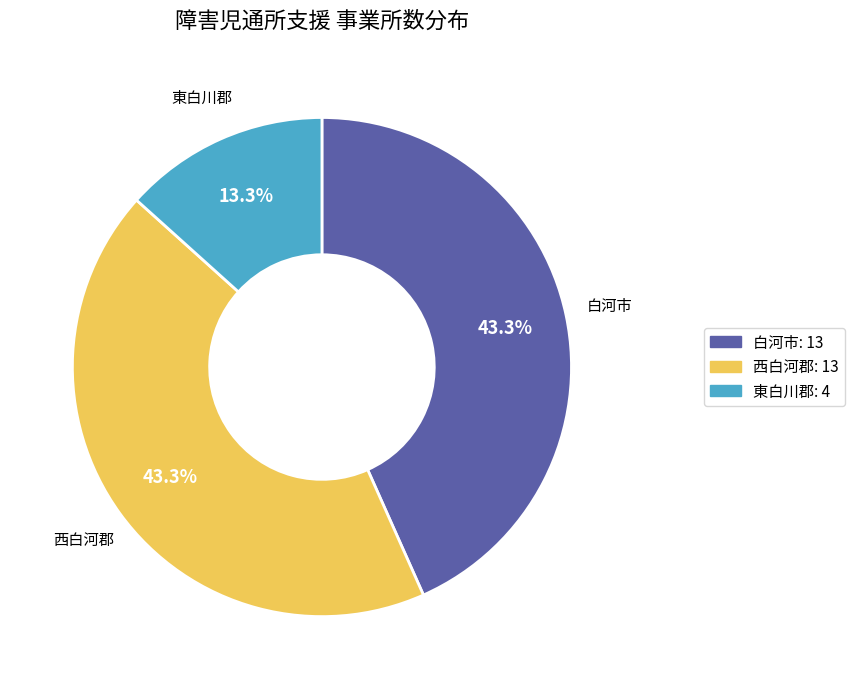

Is there a majority slice in this chart?

No